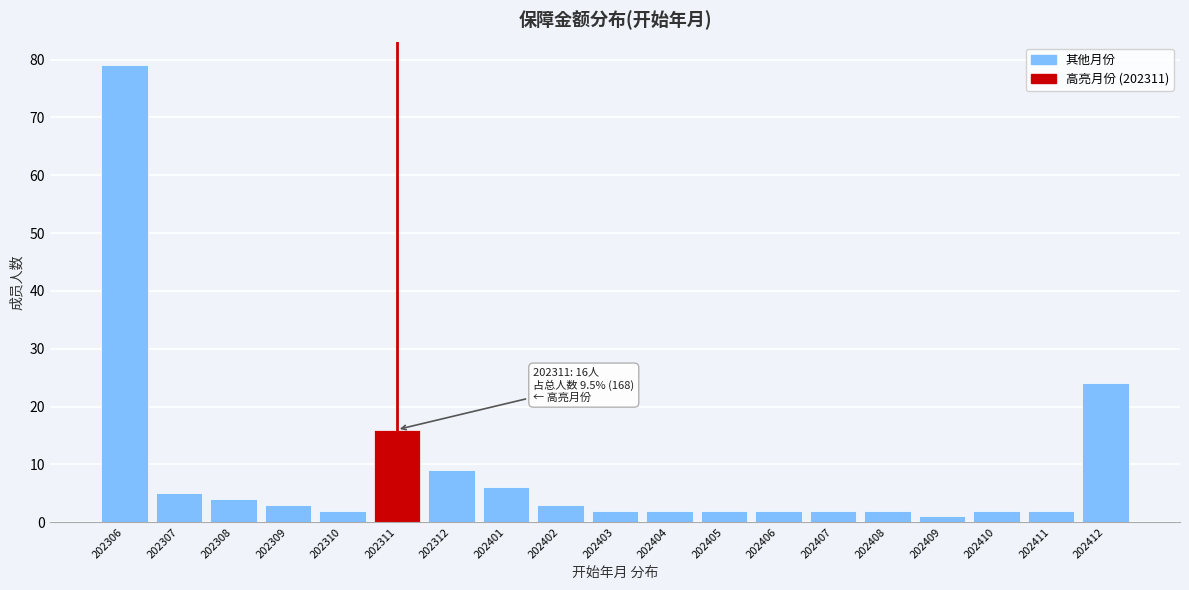

Reading left to right, list all the values displayed in this chart.

79	5	4	3	2	16	9	6	3	2	2	2	2	2	2	1	2	2	24